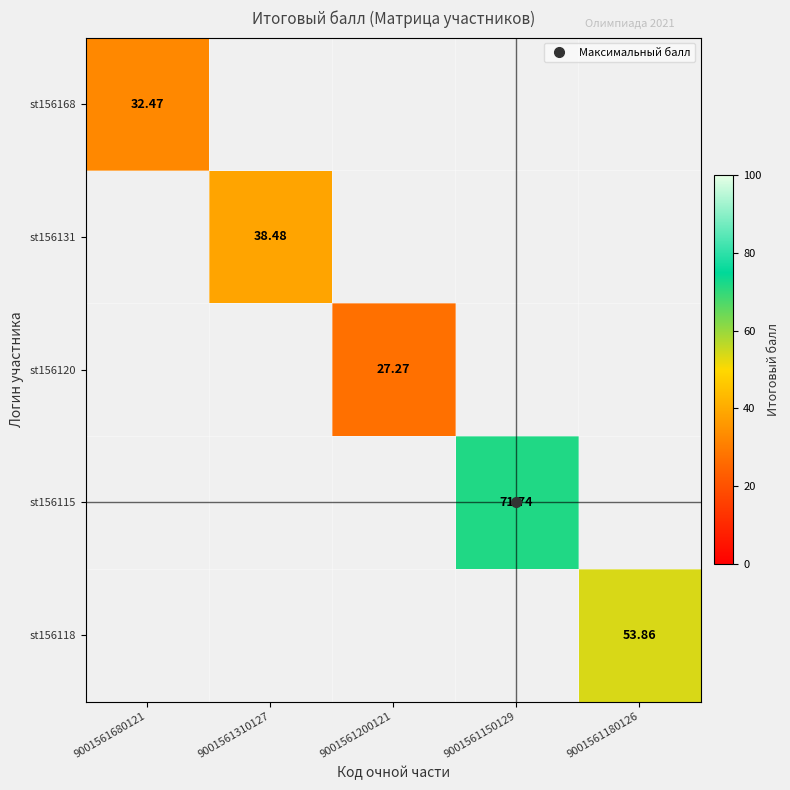

What is the greatest value displayed?

71.7